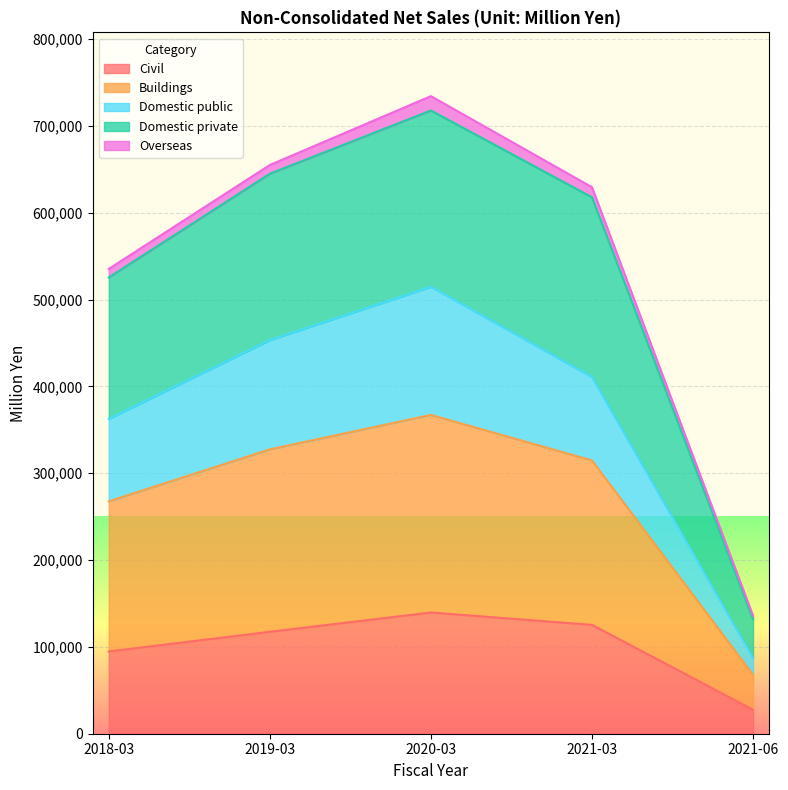

At which label does Civil reach its minimum?

2021-06